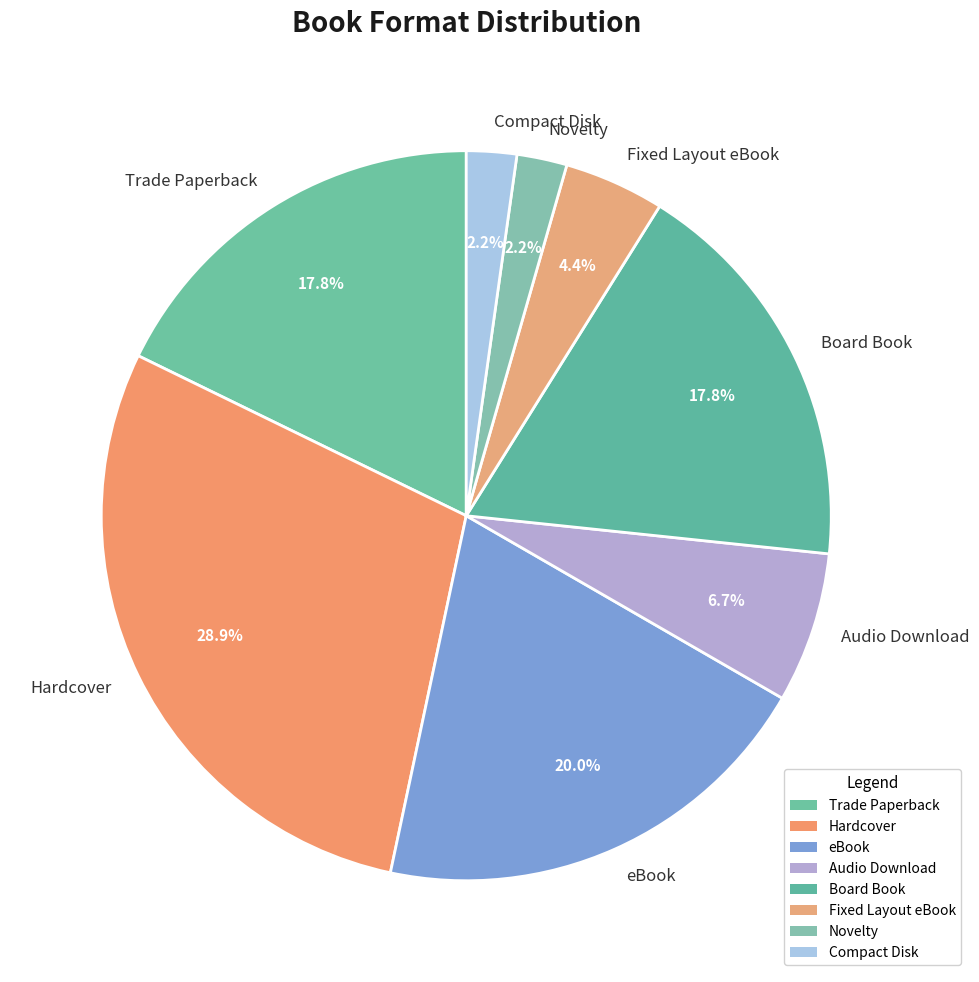

Count the number of slices in the pie.

8